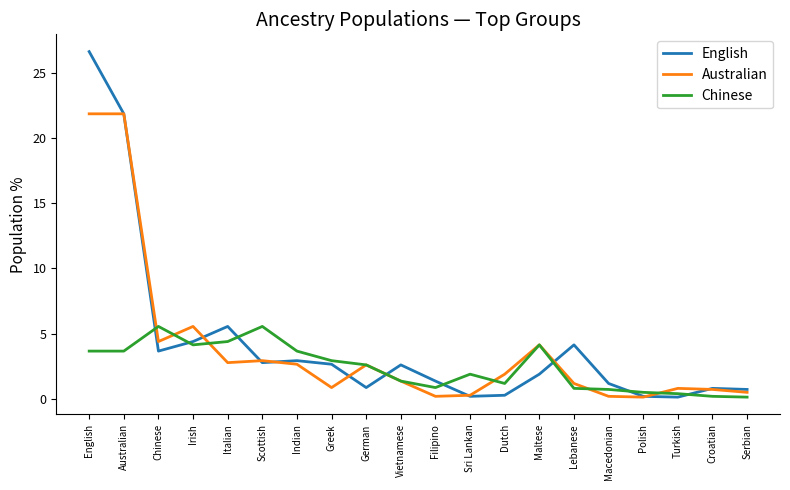

Does the chart have visible grid lines?

No